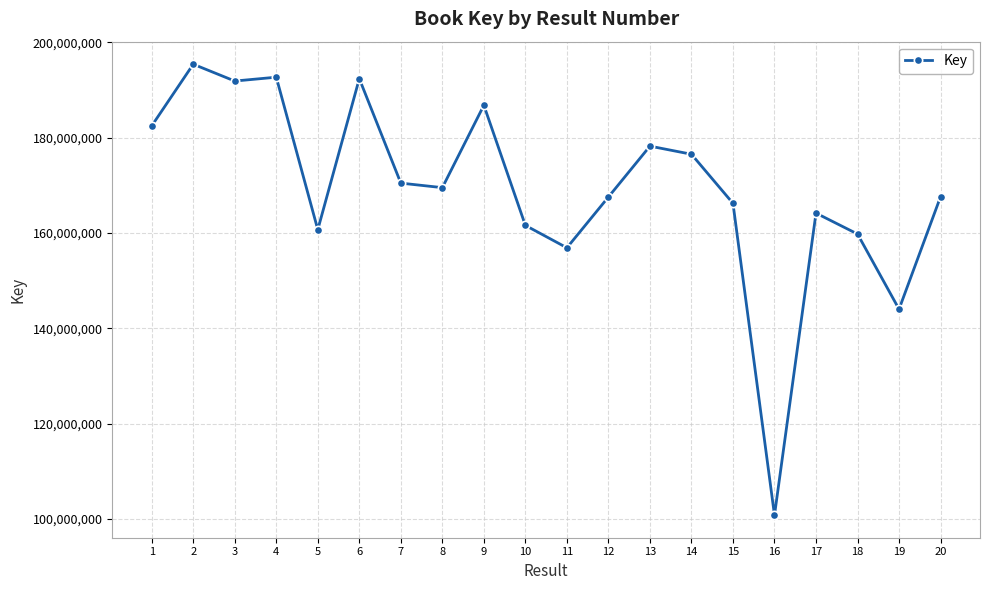

The chart shows a value of 166232075 at 15. True or false?

True